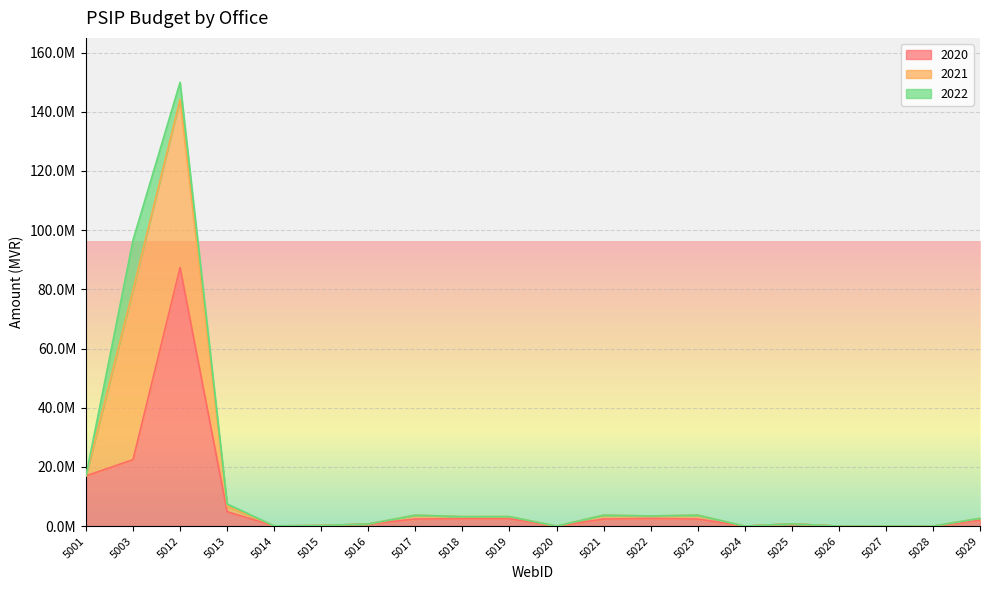

Count the number of data series in this chart.

3